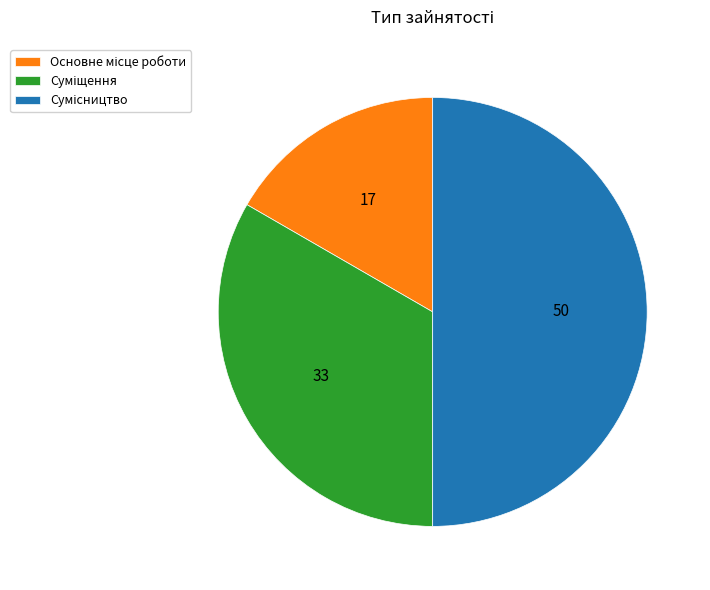

How many segments does this pie chart have?

3